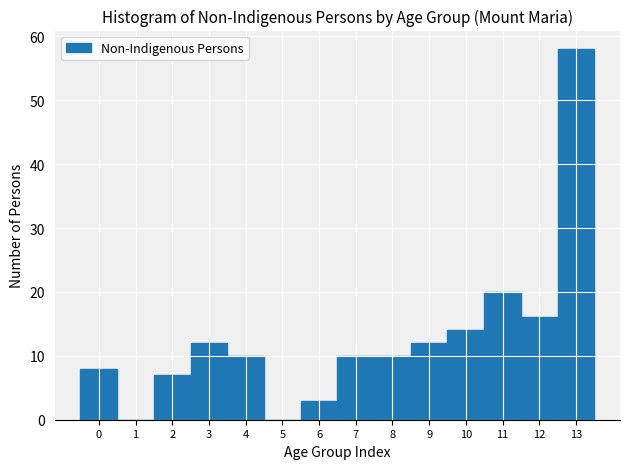

Reading left to right, transcribe this chart: for each bar, give the range it covers on the x-axis and its height. The values are not printed on the chart, so give them approximately, as read against the axis.

-0.5 to 0.5: 8
0.5 to 1.5: 0
1.5 to 2.5: 7
2.5 to 3.5: 12
3.5 to 4.5: 10
4.5 to 5.5: 0
5.5 to 6.5: 3
6.5 to 7.5: 10
7.5 to 8.5: 10
8.5 to 9.5: 12
9.5 to 10.5: 14
10.5 to 11.5: 20
11.5 to 12.5: 16
12.5 to 13.5: 58